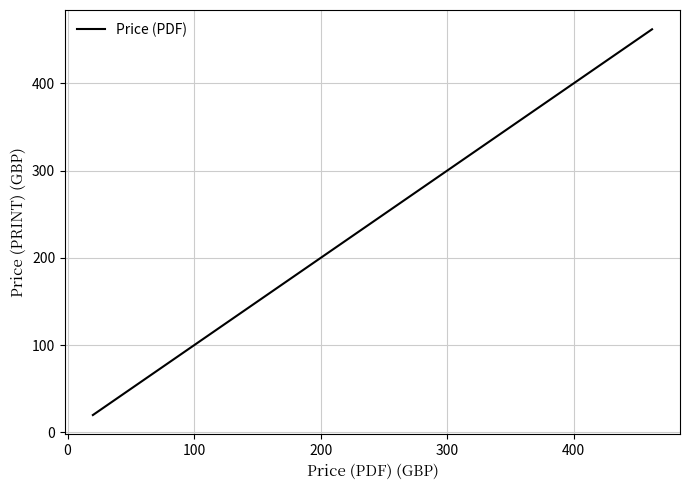

What is the maximum value shown in the chart?

462